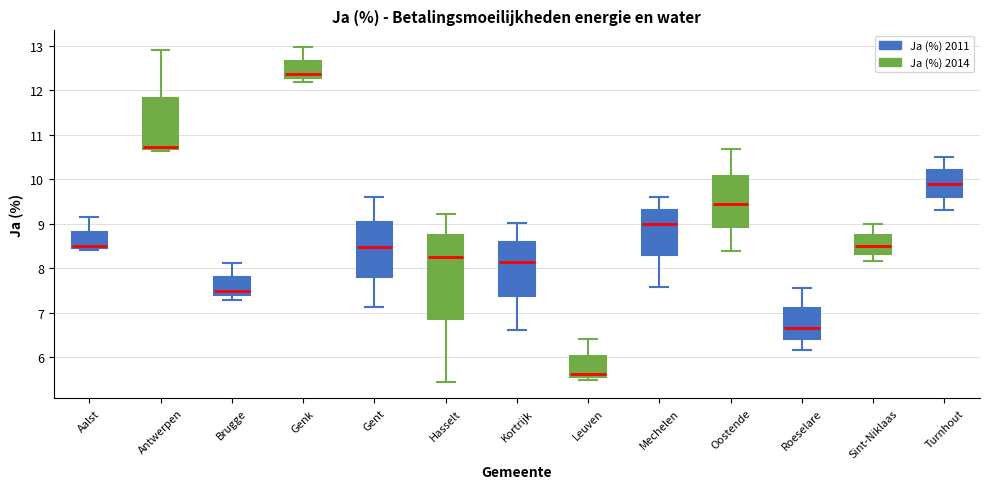

Comparing the boxes themselves (not the whiskers), which one is the tallest?

Hasselt